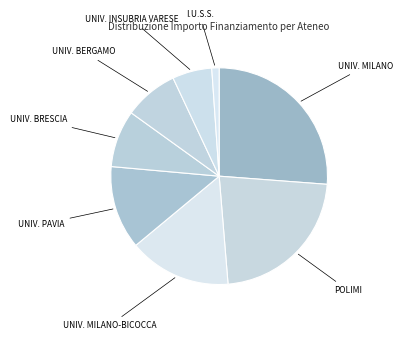

Combined, do UNIV. BERGAMO and UNIV. MILANO account for over 50%?

No